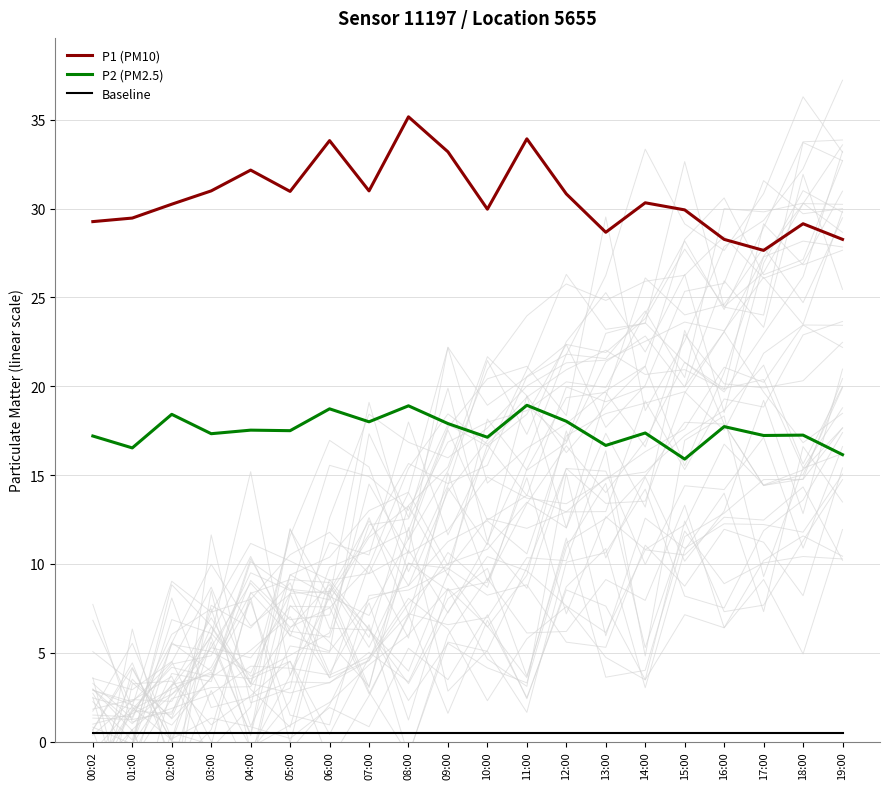

What is the difference between the maximum and minimum values in the P1 (PM10) series?

7.5